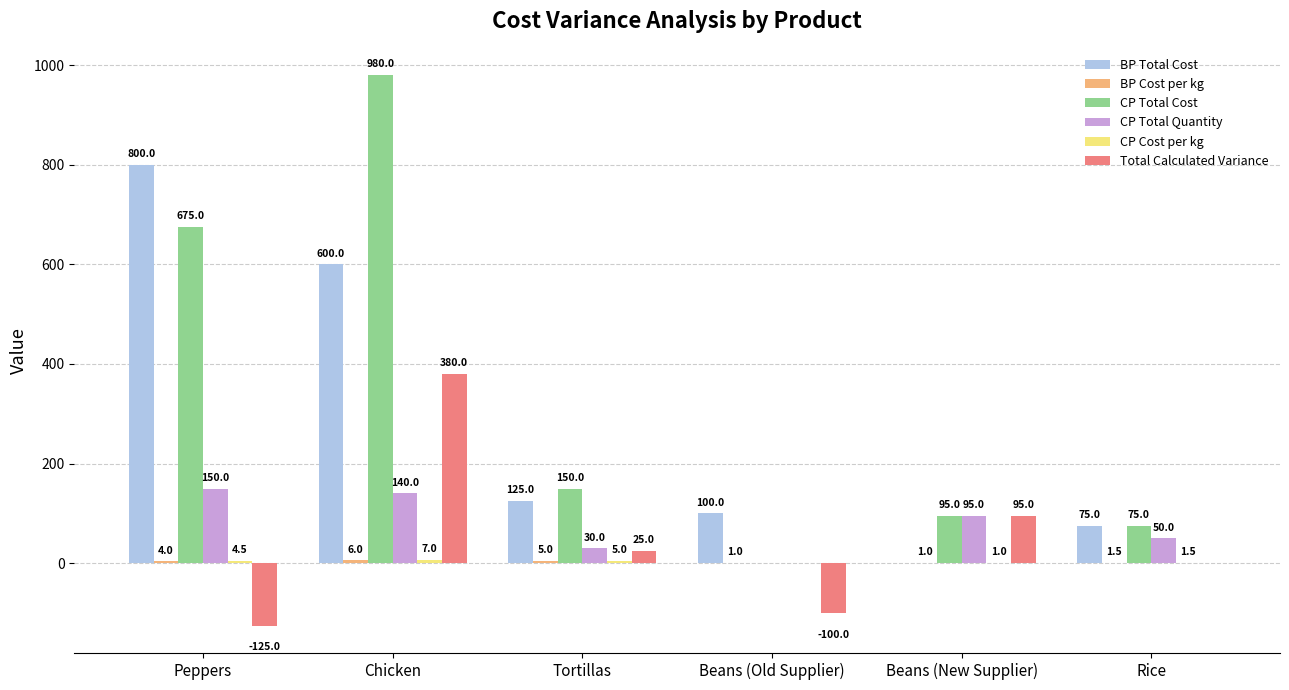

At which category is the sum across all series the highest?

Chicken